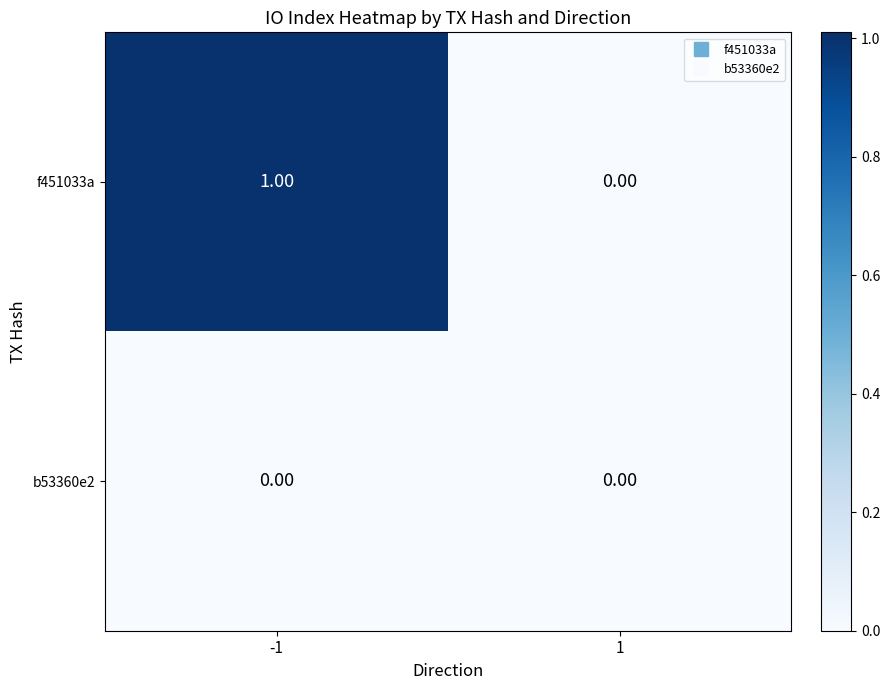

Is the value of b53360e2 at -1 greater than the value of f451033a at -1?

No